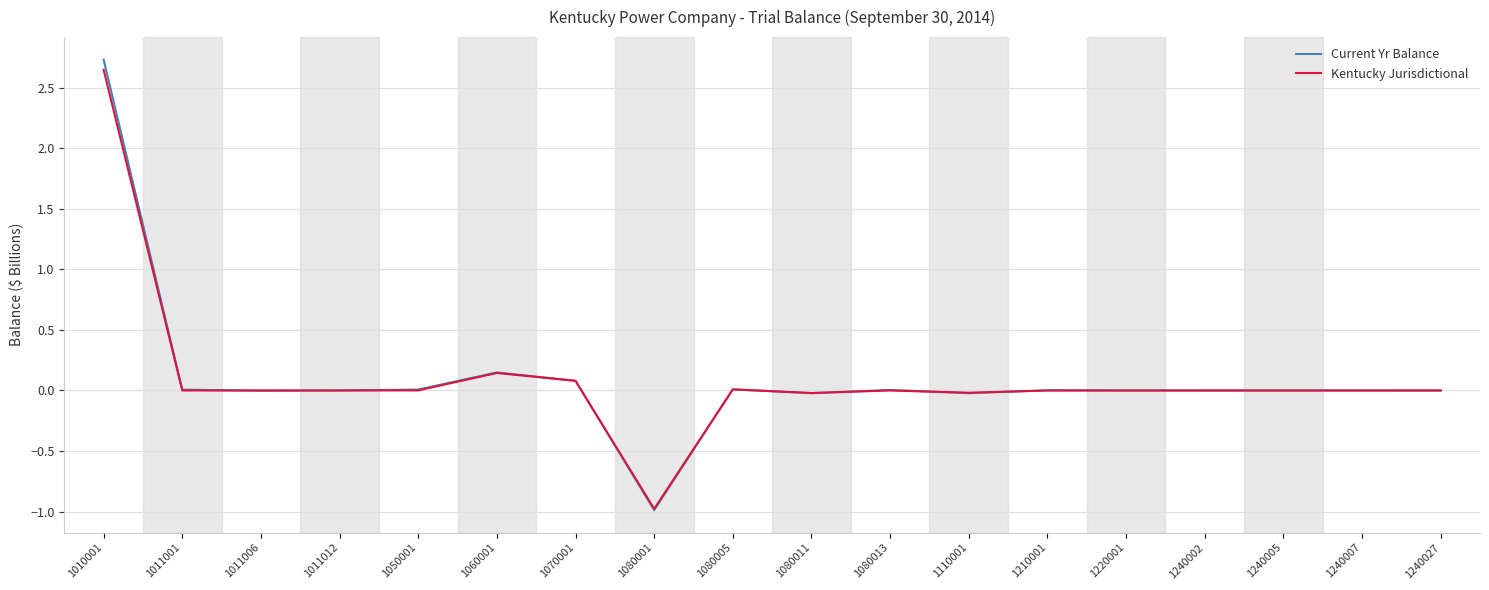

At which category is the sum across all series the highest?

1010001